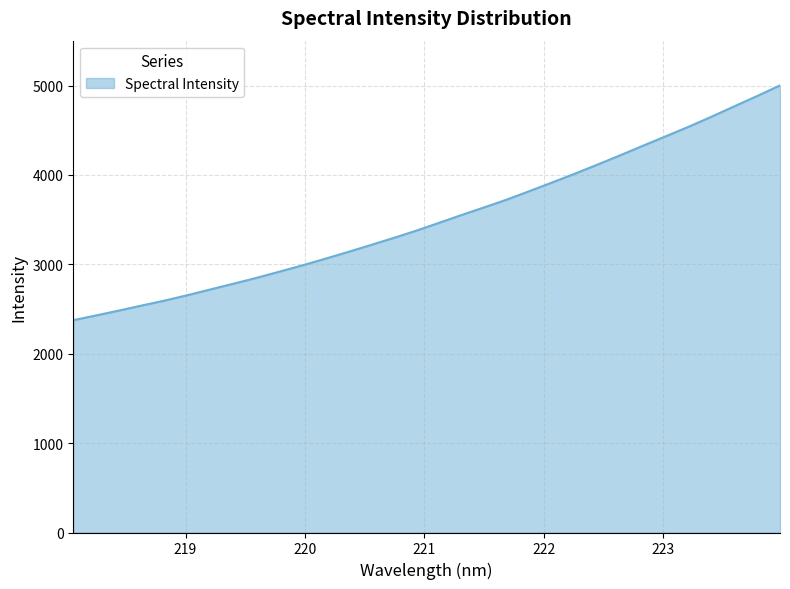

What is the maximum value shown in the chart?

5002.6